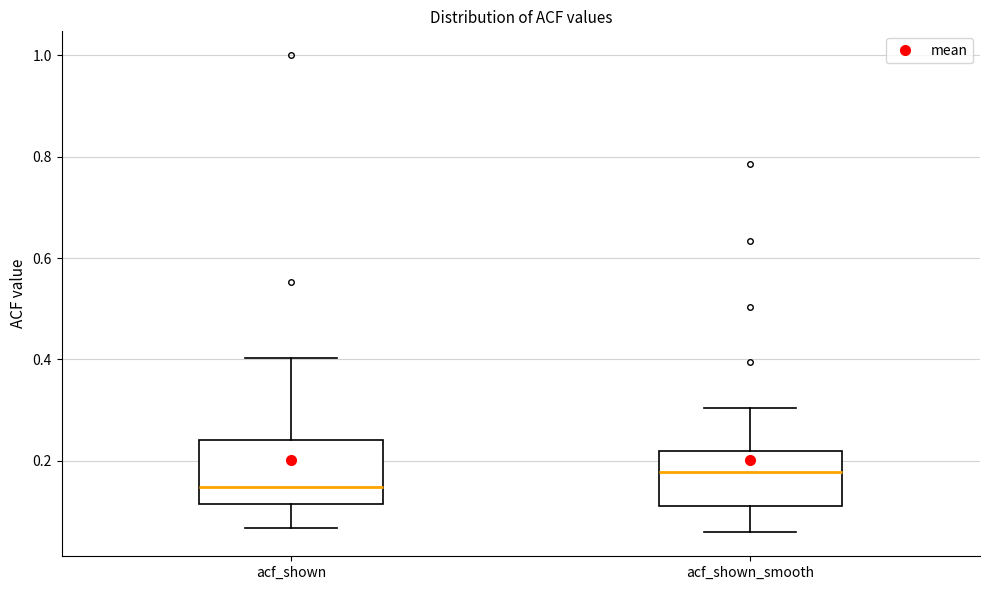

Where is the upper edge of the box for acf_shown on the y-axis? The values are not printed on the chart, so give them approximately, as read against the axis.

0.24